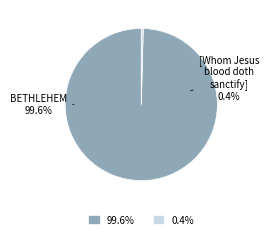

How many segments does this pie chart have?

2